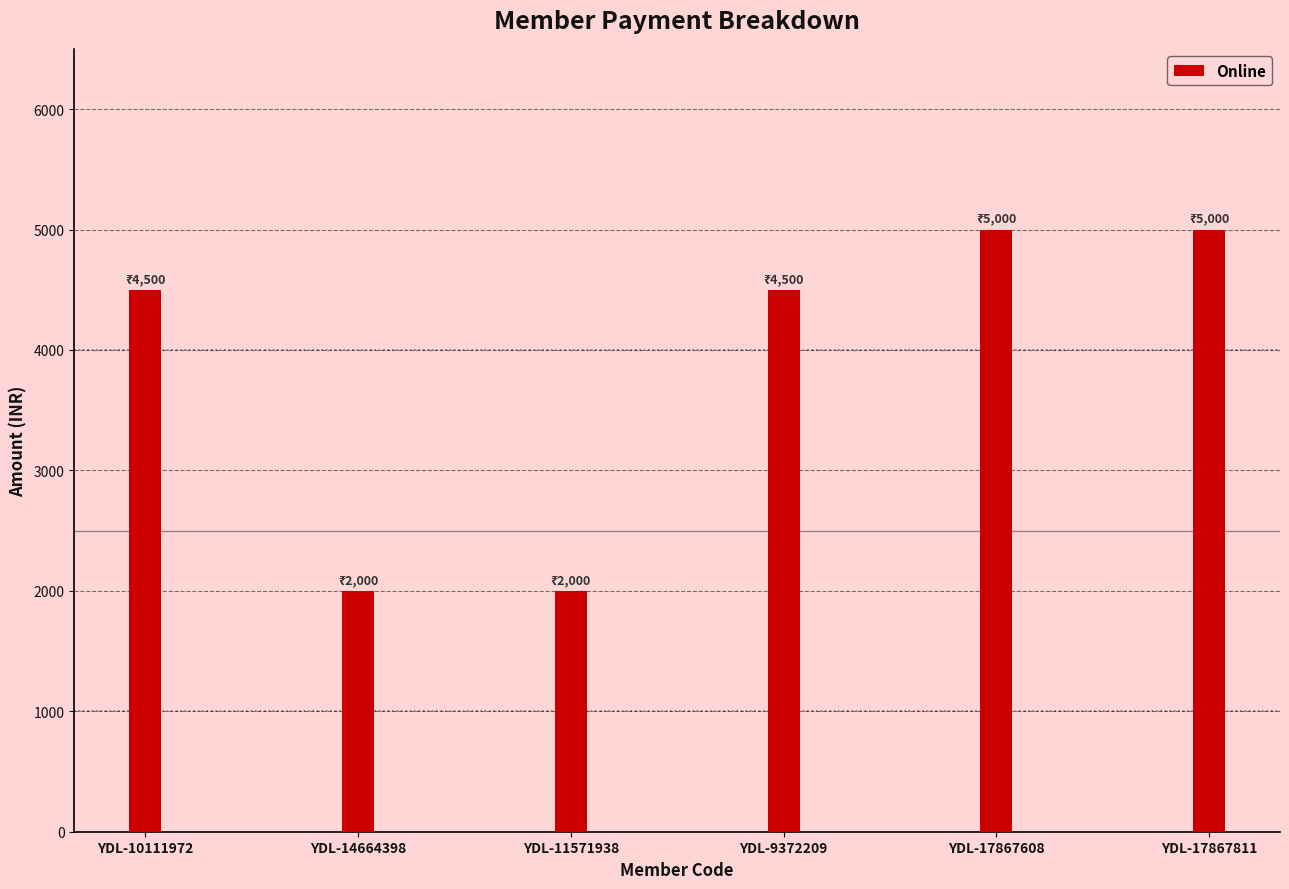

What is the smallest value displayed?

2000